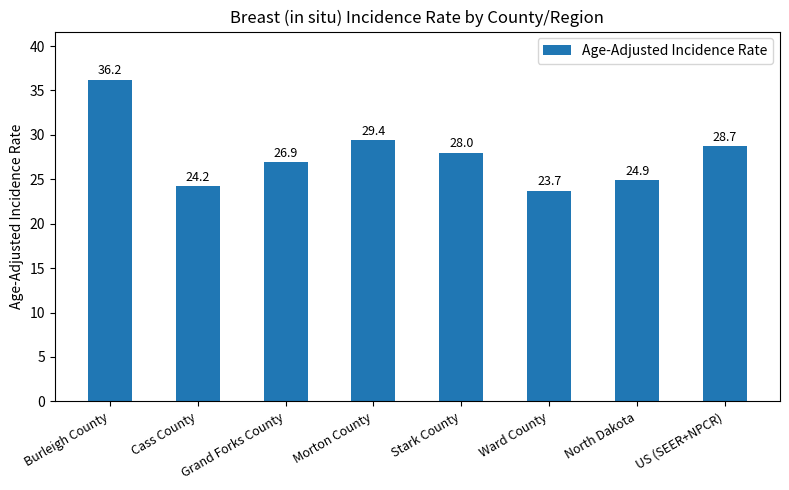

Does the chart contain stacked bars?

No